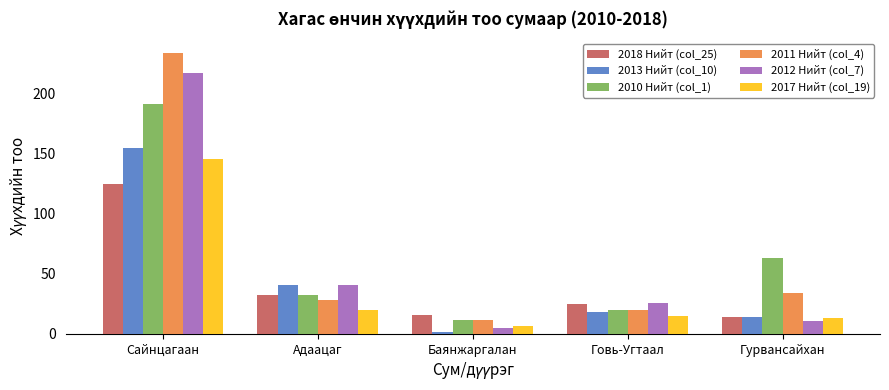

Between Сайнцагаан and Баянжаргалан, which series saw the biggest shift?

2011 Нийт (col_4)